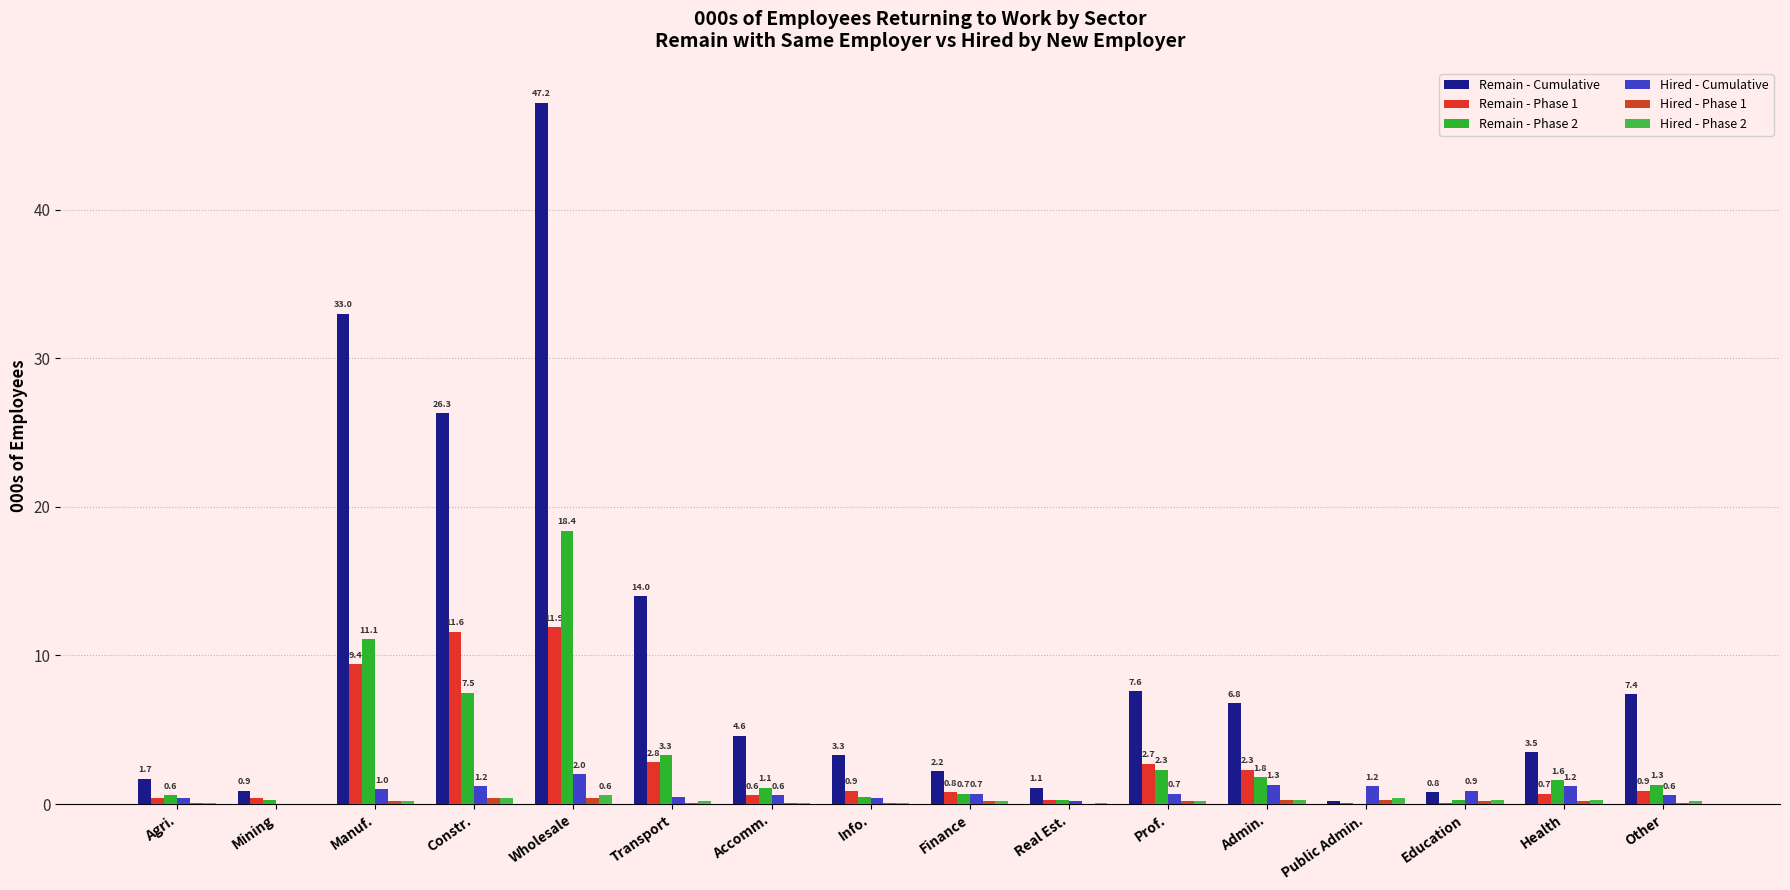

Does the chart contain stacked bars?

No